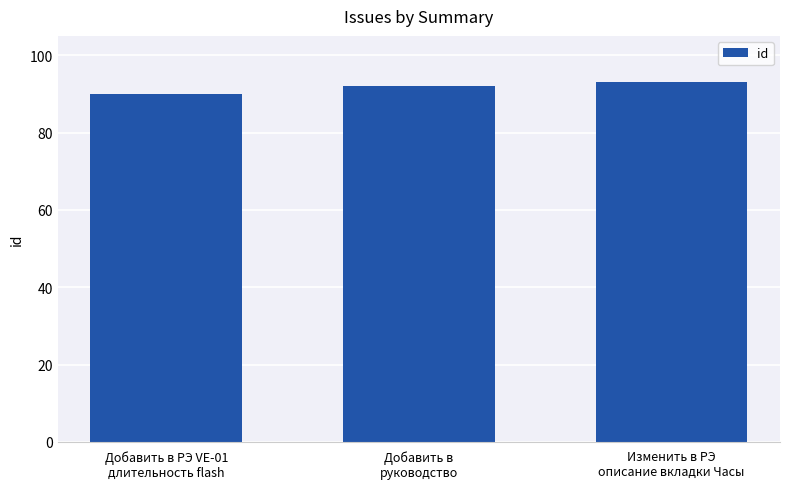

What is the label of the 3rd bar from the right?

Добавить в РЭ VE-01
длительность flash